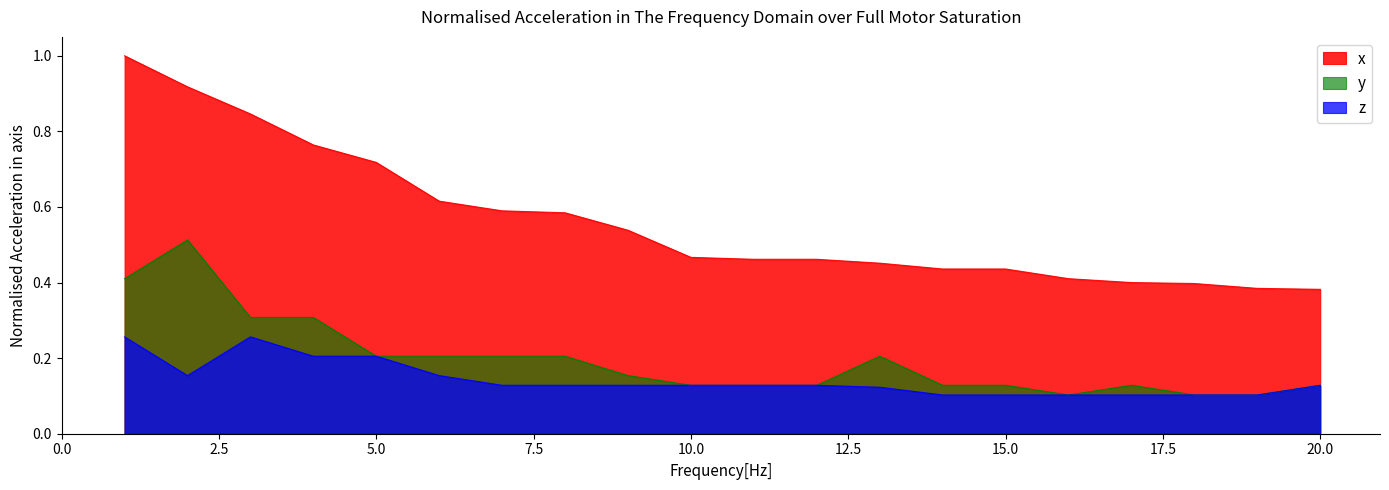

What is the average value of the y series?

0.2